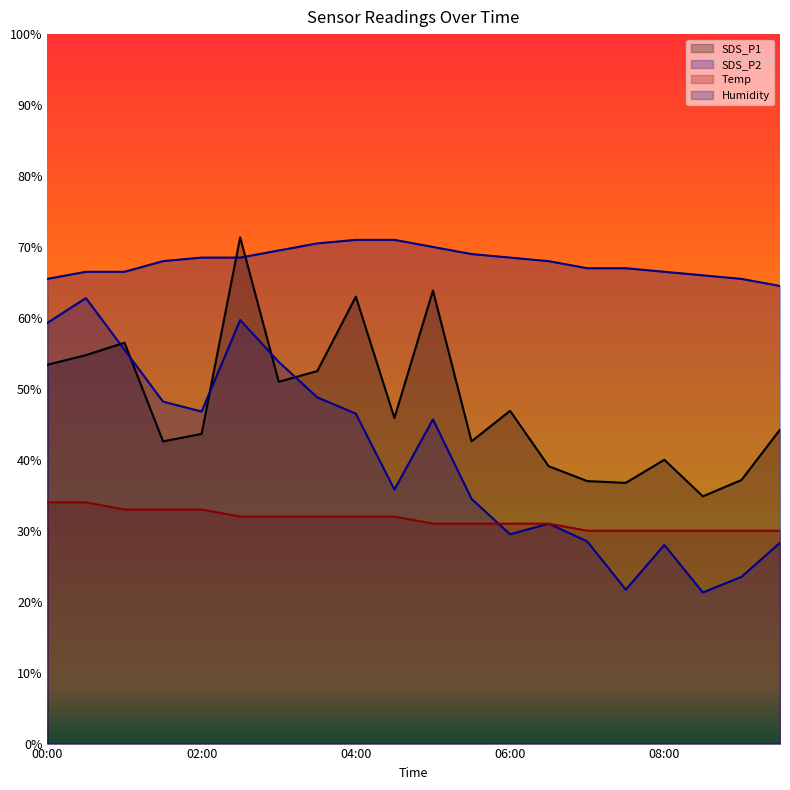

In SDS_P1, how many points are higher than both neighbors (excluding endpoints)?

6